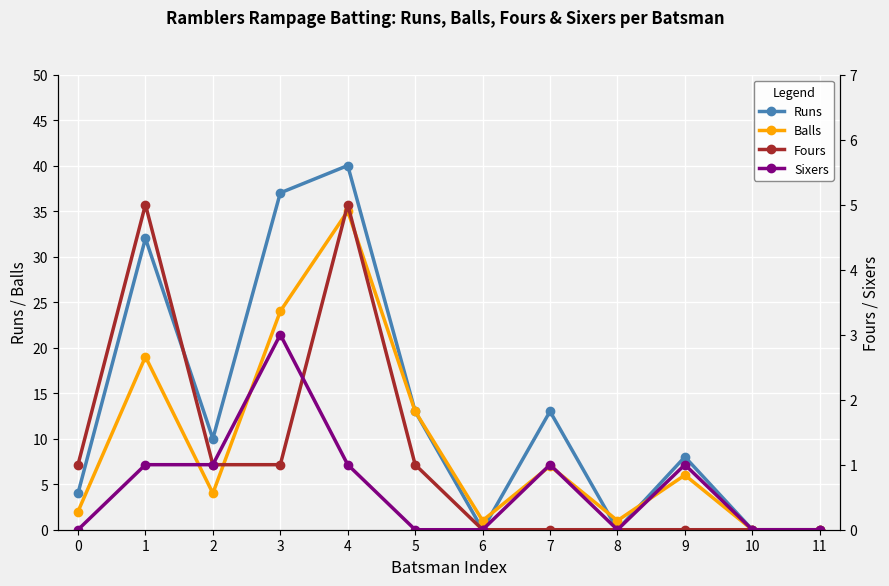

At 3, list the series in order from smallest to largest.

Fours, Sixers, Balls, Runs